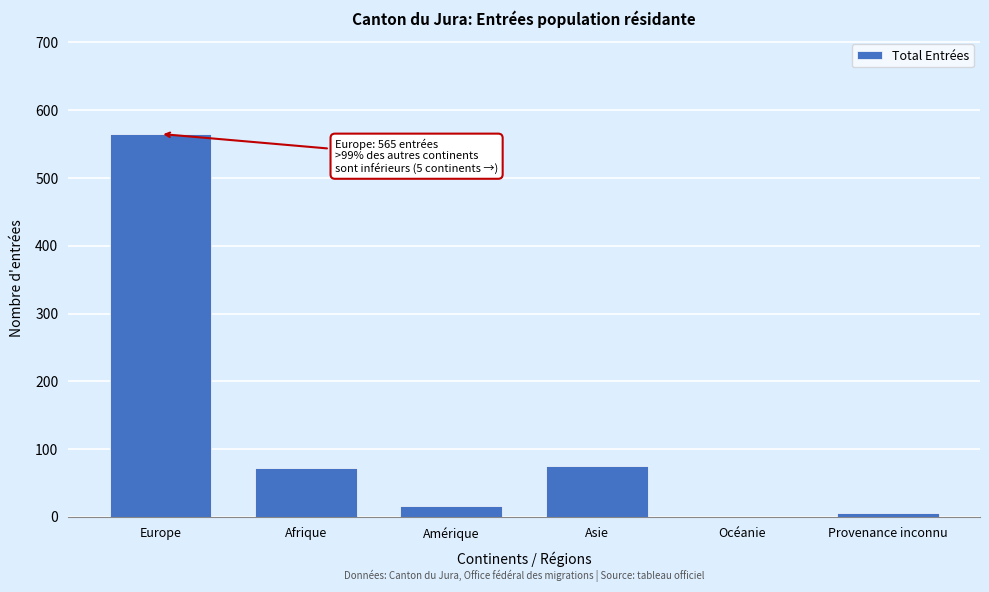

Reading left to right, transcribe all the data shown in this chart.

Europe=565	Afrique=72	Amérique=16	Asie=75	Océanie=0	Provenance inconnu=6